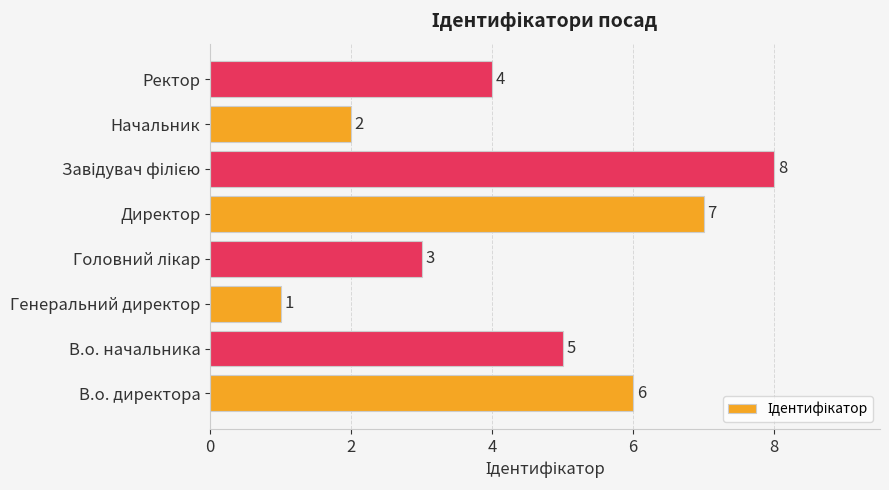

True or false: the data shows 3 at Начальник.

False